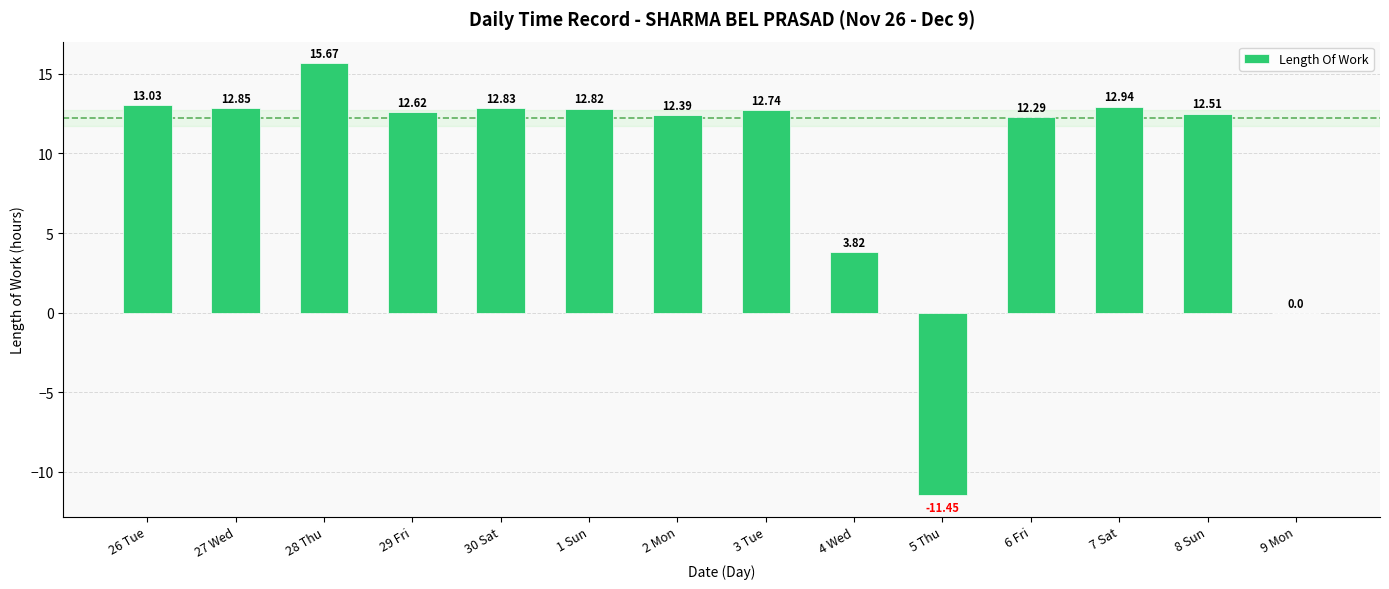

What is the change in value from 4 Wed to 8 Sun?

+8.7